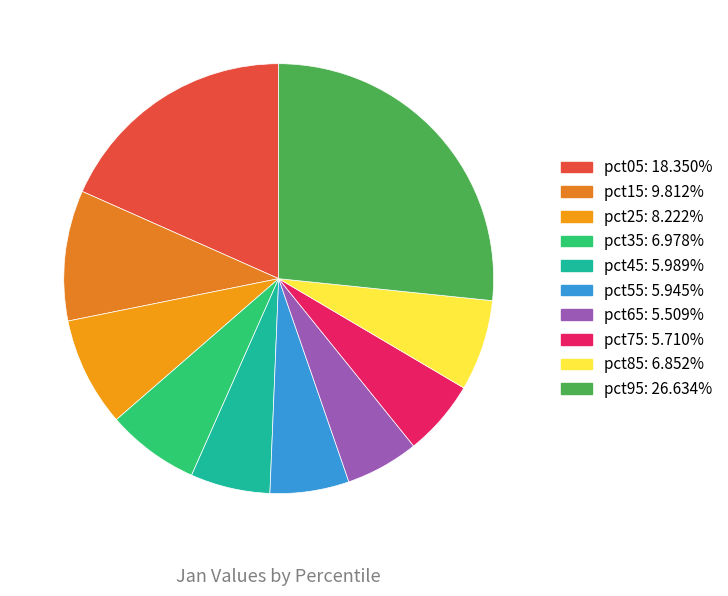

Which slice is the smallest?

pct65